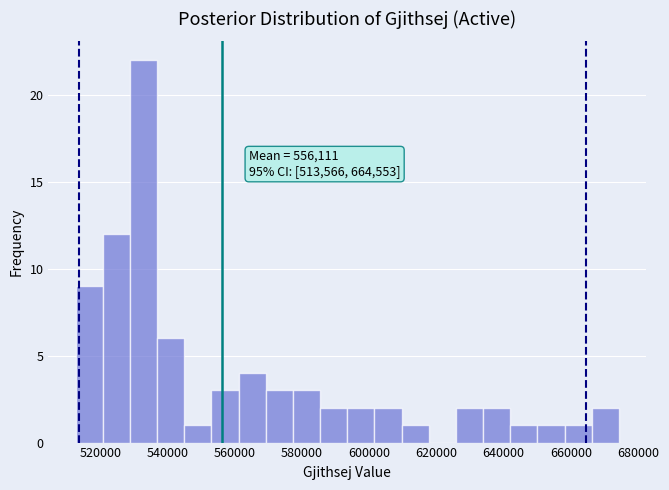

Over which range of the x-axis is the bar tallest?

528000 to 536000